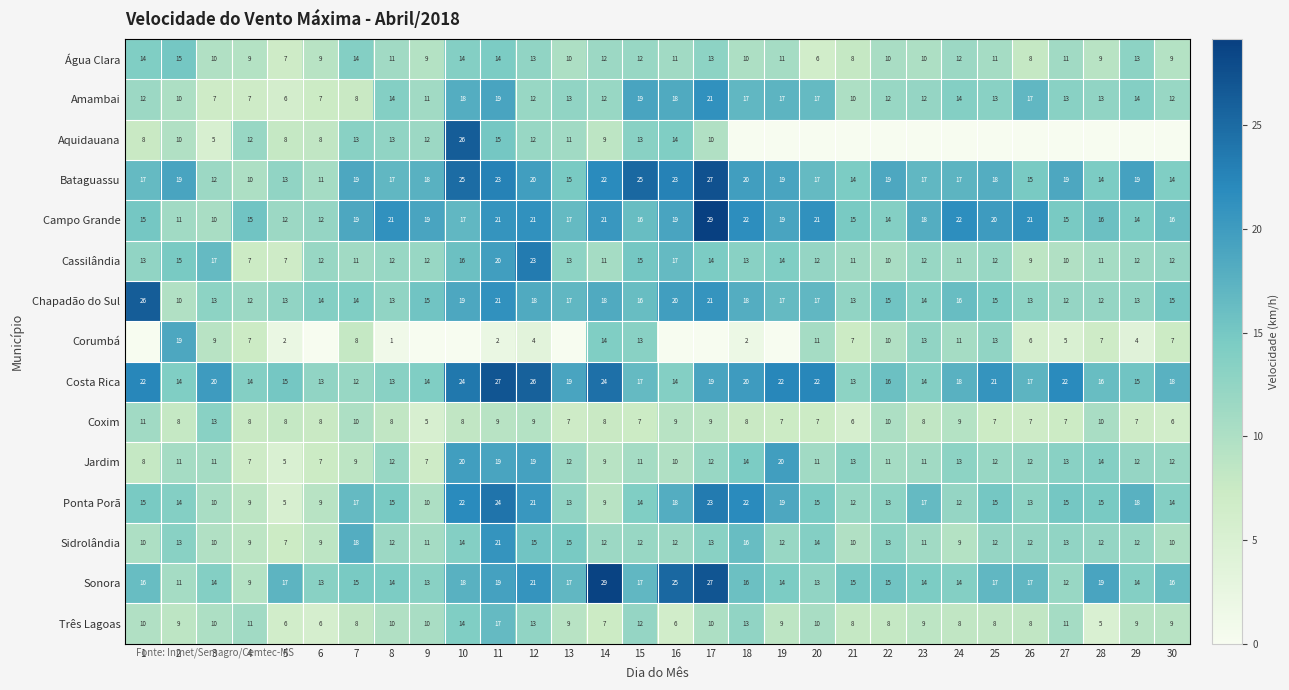

Between 9 and 14, which is larger?

14